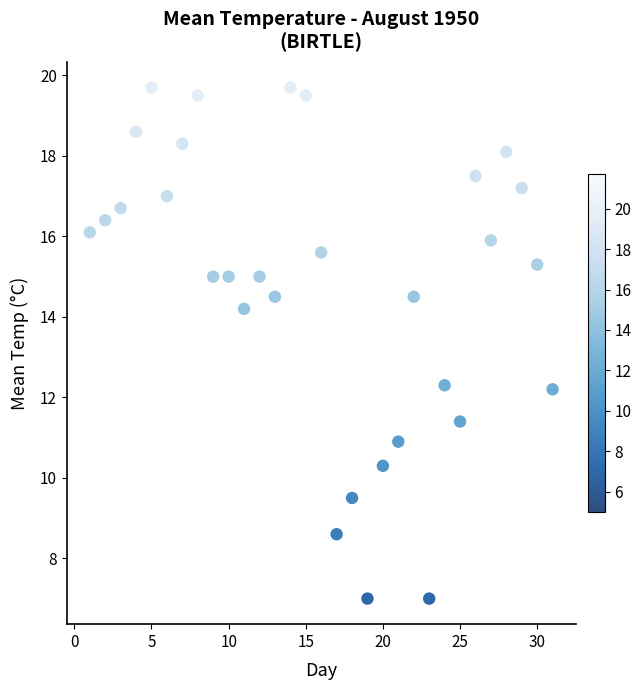

What is the range of Y values (max minus min)?

12.7